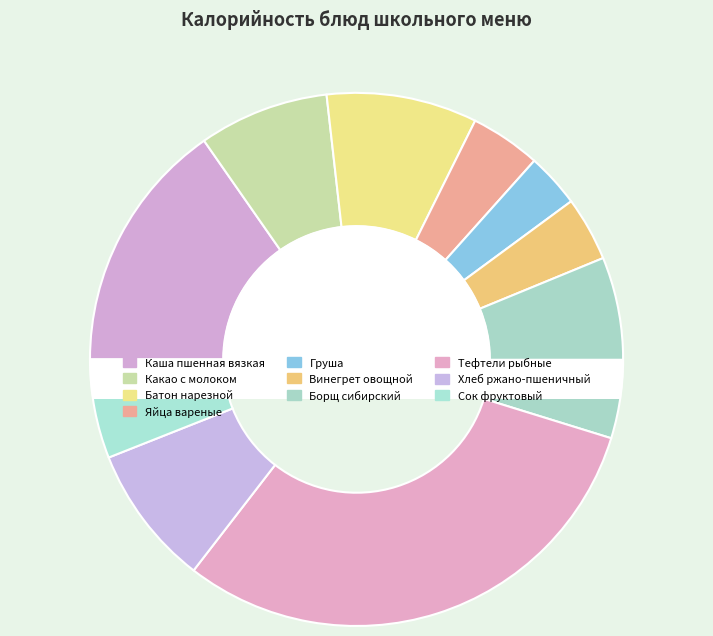

What percentage is the Груша slice, to the nearest percent?

3%